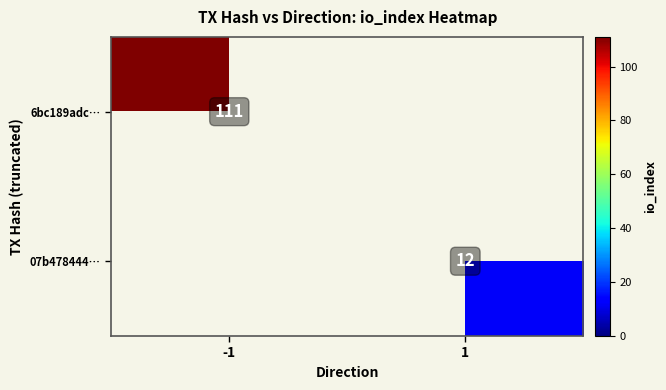

Is the value of 07b478444… at 1 greater than the value of 6bc189adc… at -1?

No